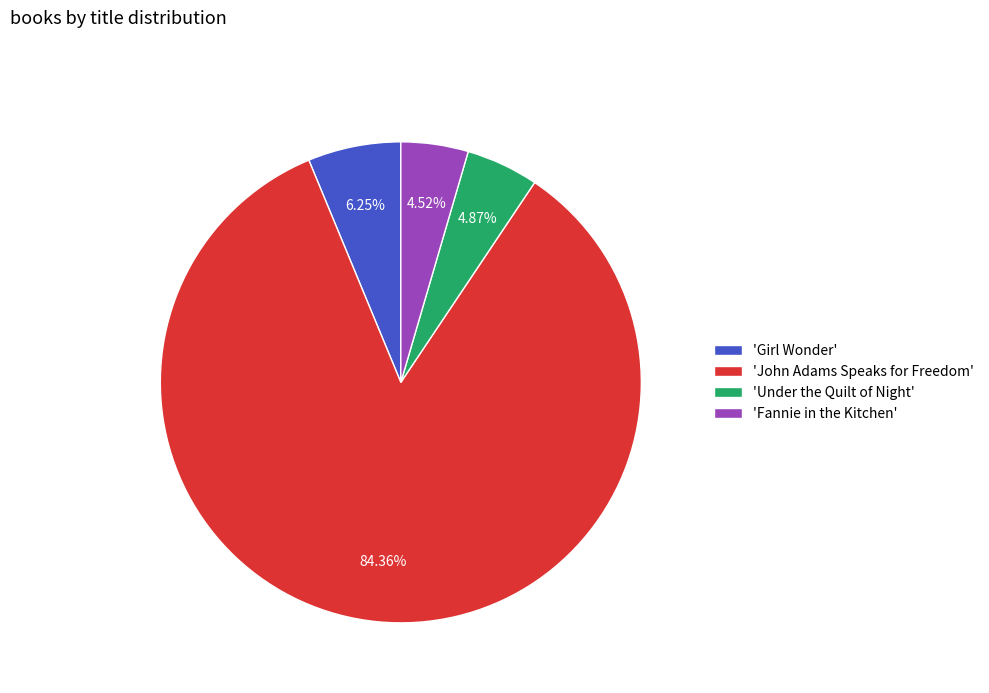

Does 'Under the Quilt of Night' represent more than half of the total?

No